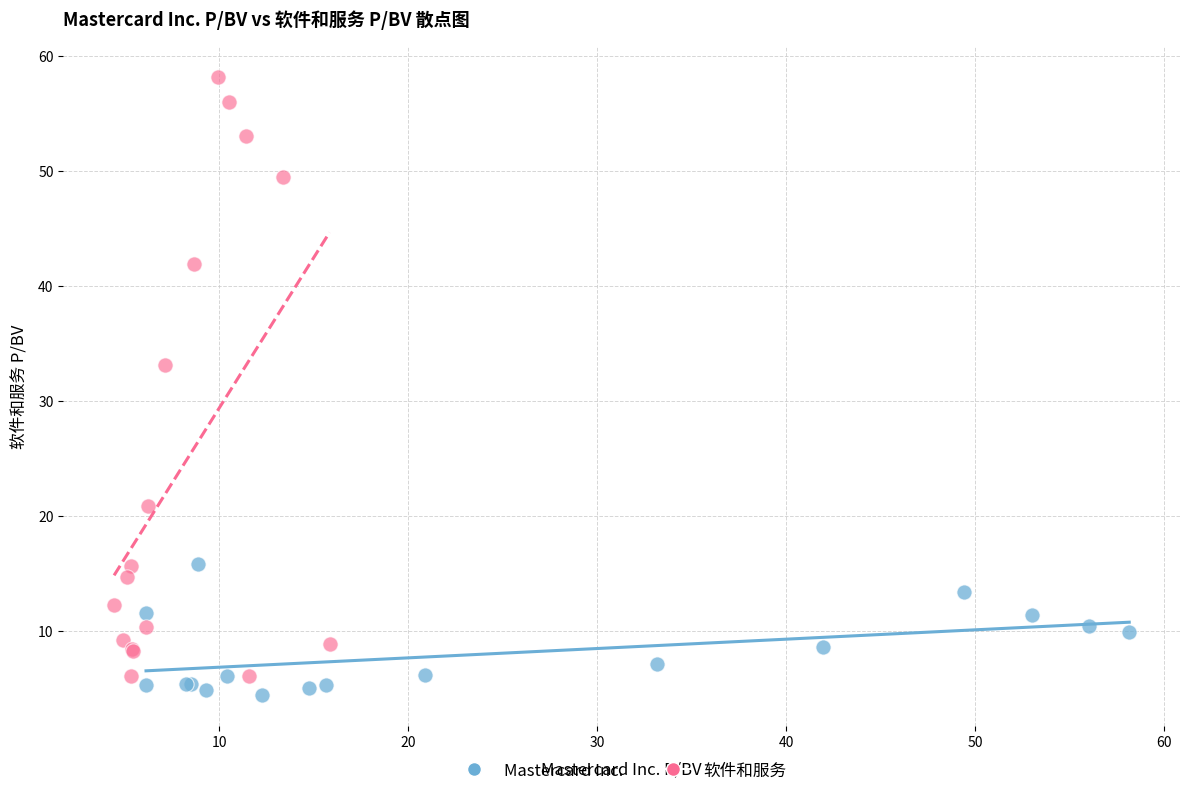

Which series has the largest Y range (max minus min)?

软件和服务